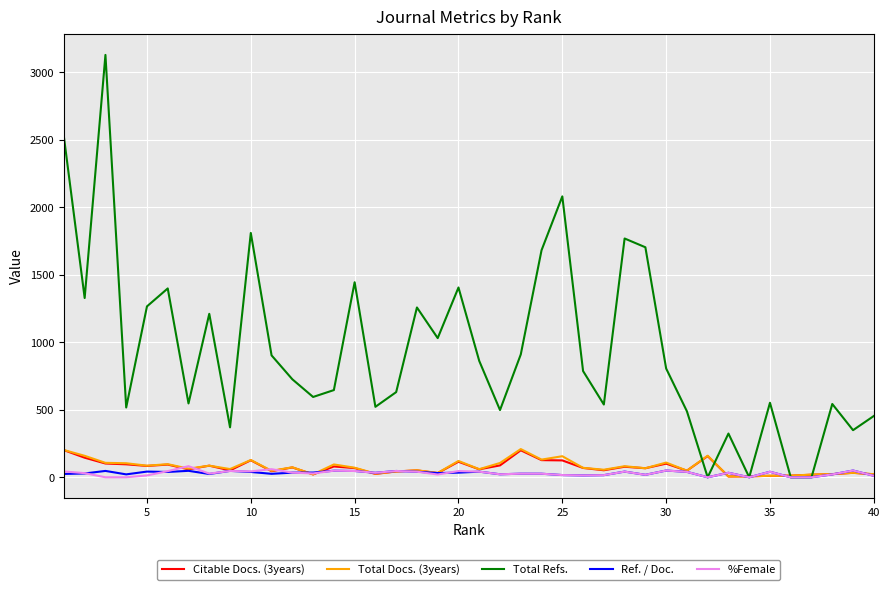

Which series has the widest spread of values?

Total Refs.